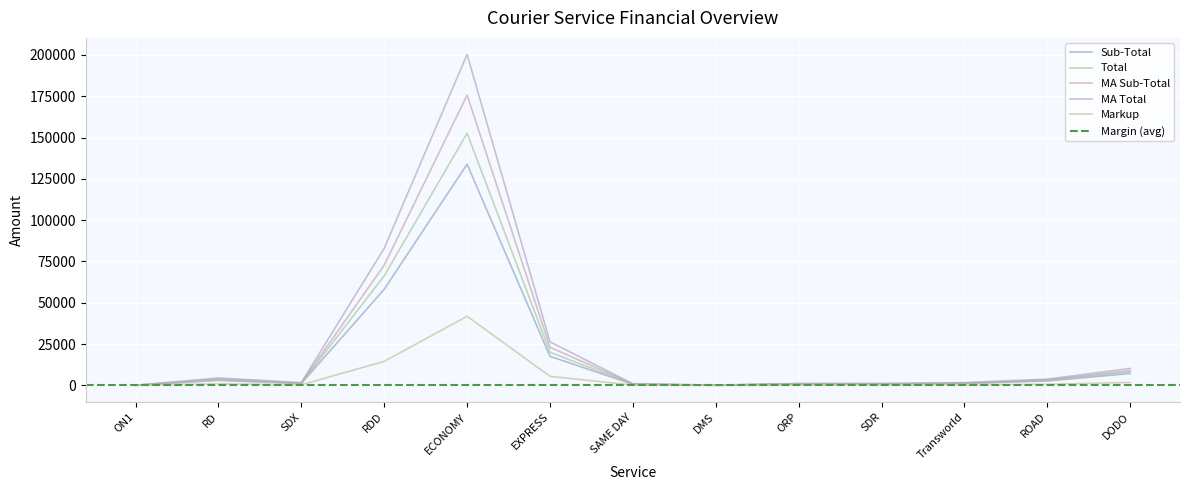

Which series has the largest range (max minus min)?

MA Total